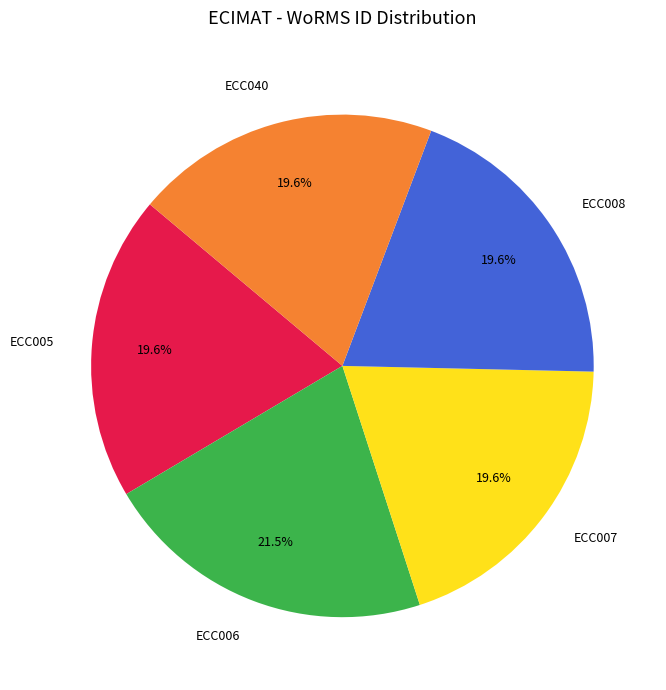

Is the sum of ECC007 and ECC005 greater than half?

No